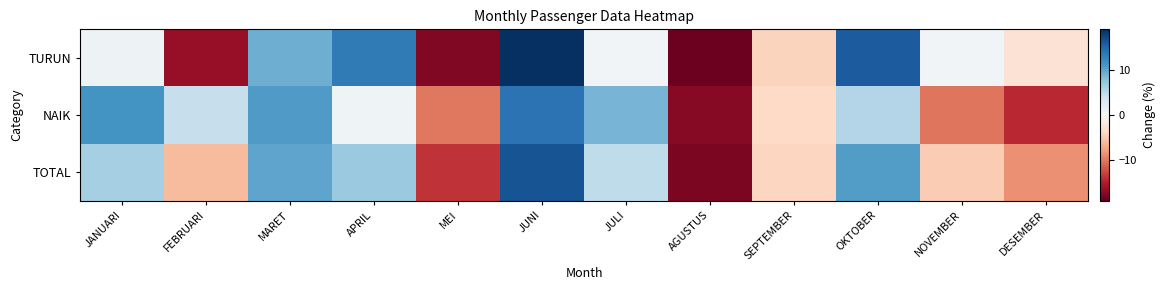

Reading right to left, list all the values displayed in this chart.

TURUN: DESEMBER=-2.8	NOVEMBER=0.6	OKTOBER=15.9	SEPTEMBER=-4.3	AGUSTUS=-18.7	JULI=0.6	JUNI=19.1	MEI=-17.7	APRIL=13.5	MARET=9.4	FEBRUARI=-16.6	JANUARI=1.0
NAIK: DESEMBER=-14.5	NOVEMBER=-10.3	OKTOBER=5.6	SEPTEMBER=-3.9	AGUSTUS=-17.4	JULI=8.9	JUNI=14.0	MEI=-10.1	APRIL=0.9	MARET=10.8	FEBRUARI=4.4	JANUARI=11.5
TOTAL: DESEMBER=-8.7	NOVEMBER=-4.9	OKTOBER=10.7	SEPTEMBER=-4.1	AGUSTUS=-18.0	JULI=4.8	JUNI=16.5	MEI=-13.9	APRIL=7.1	MARET=10.1	FEBRUARI=-6.0	JANUARI=6.3